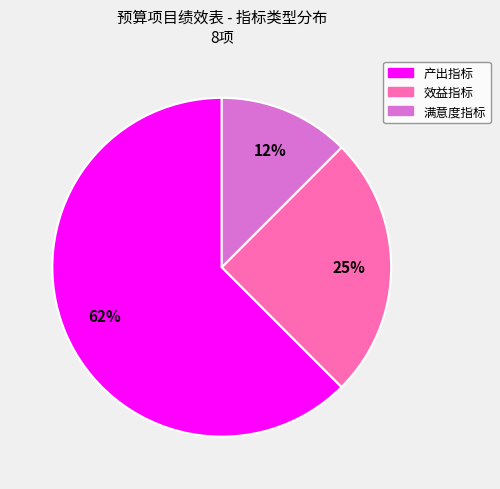

What is the majority slice?

产出指标